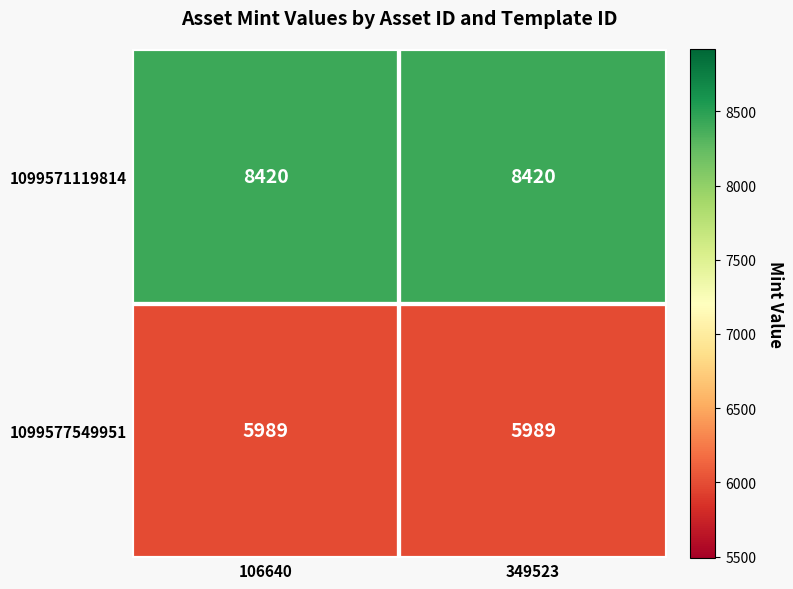

What value does the 1099577549951 series have at 106640?

5989